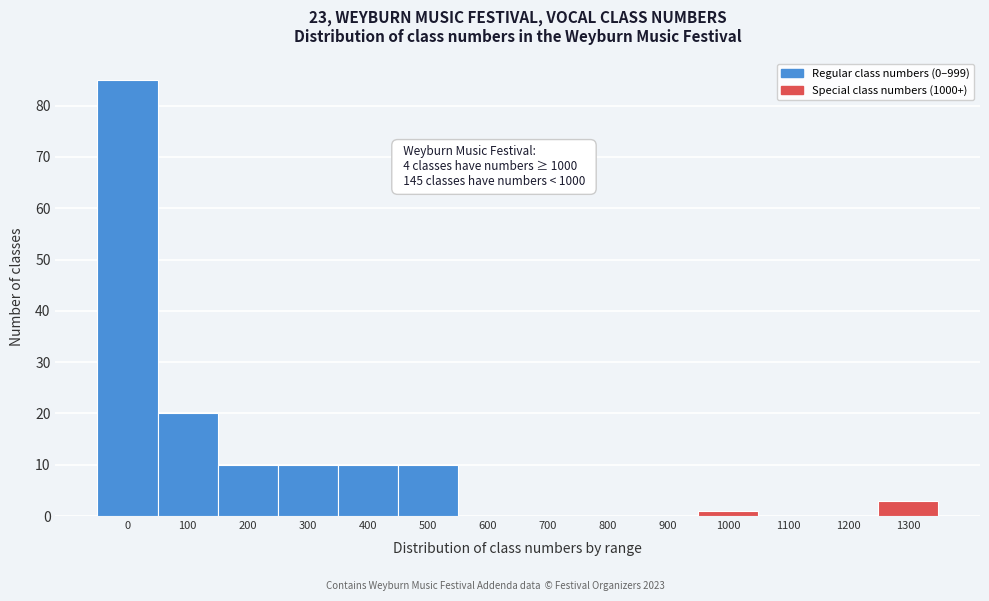

Reading left to right, extract all data points from this chart.

0=85	100=20	200=10	300=10	400=10	500=10	600=0	700=0	800=0	900=0	1000=1	1100=0	1200=0	1300=3